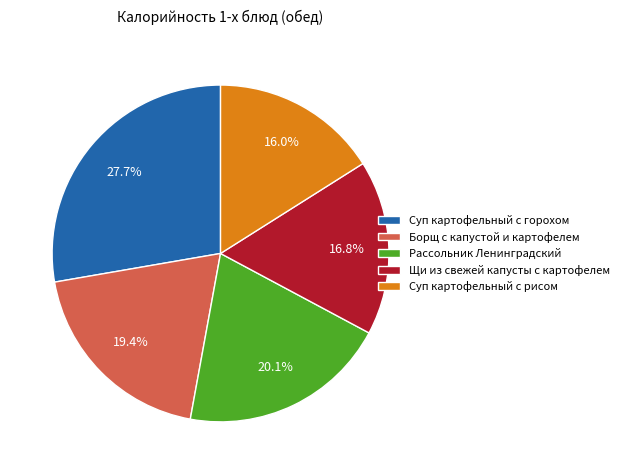

What percentage is the Суп картофельный с горохом slice, to the nearest percent?

28%